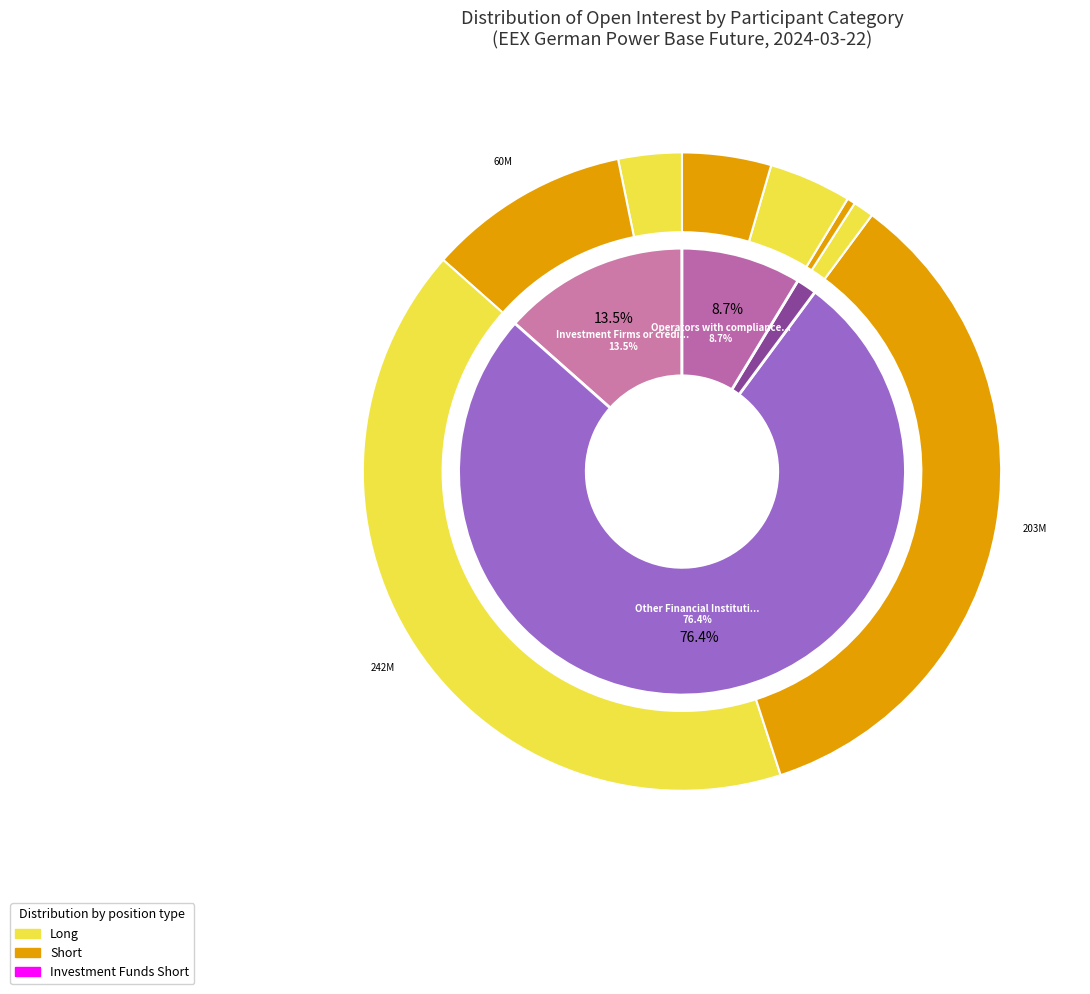

The short_values slice represents 0% of the pie. True or false?

True